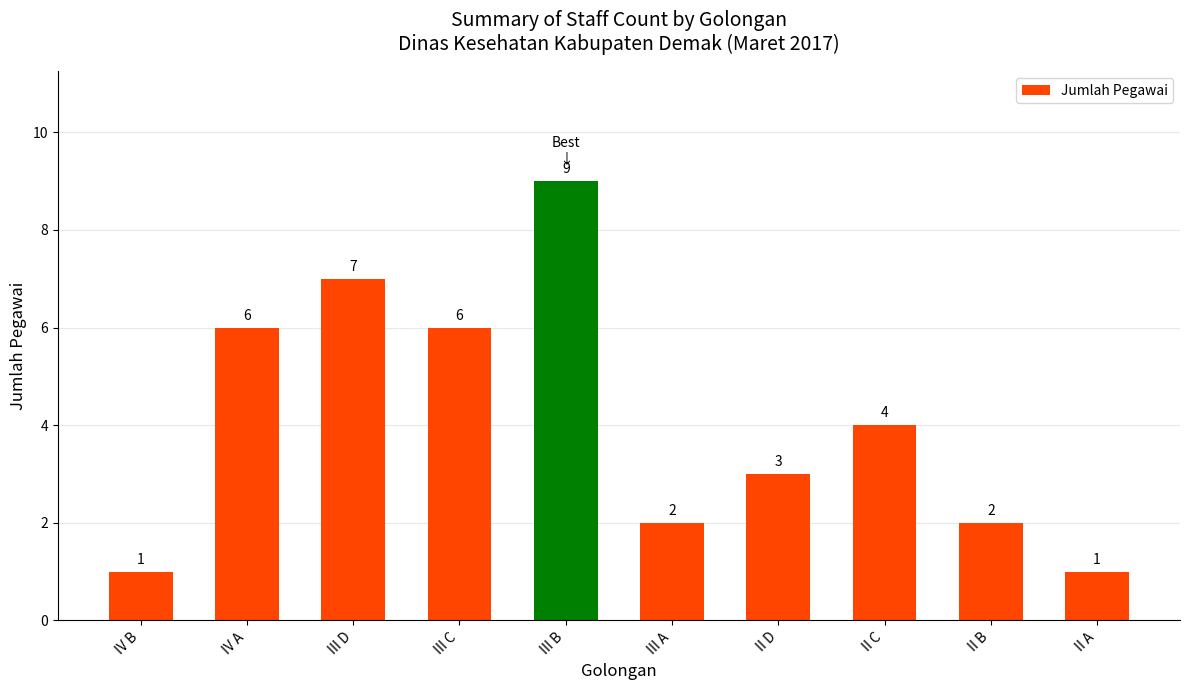

How many values are between 2 and 6?

6